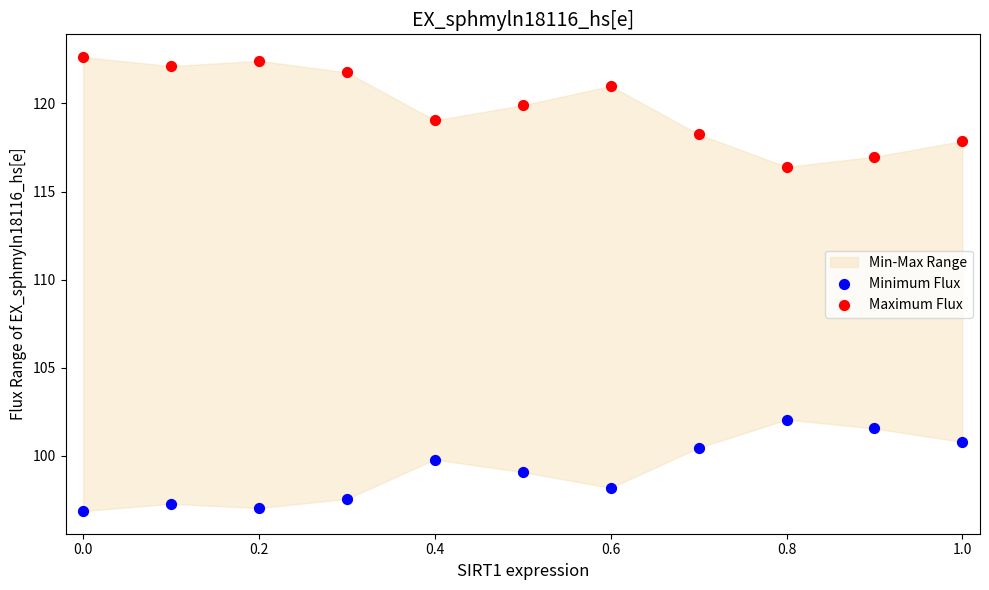

Across all series, what Y value is closest to 109?

102.1